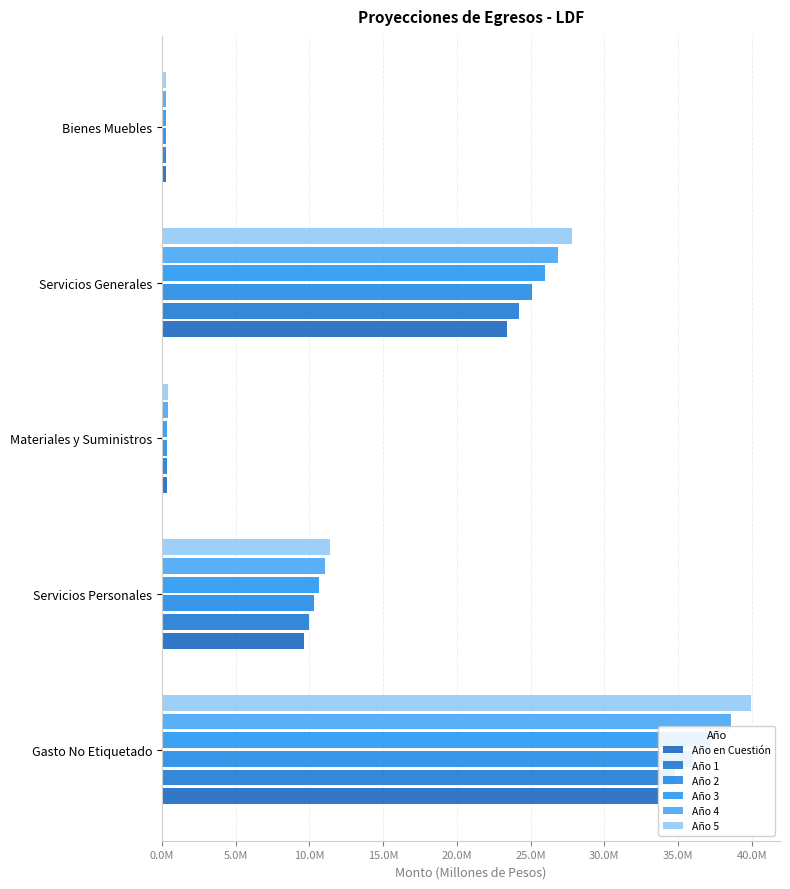

Between Materiales y Suministros and Bienes Muebles, which series saw the biggest shift?

Año 5